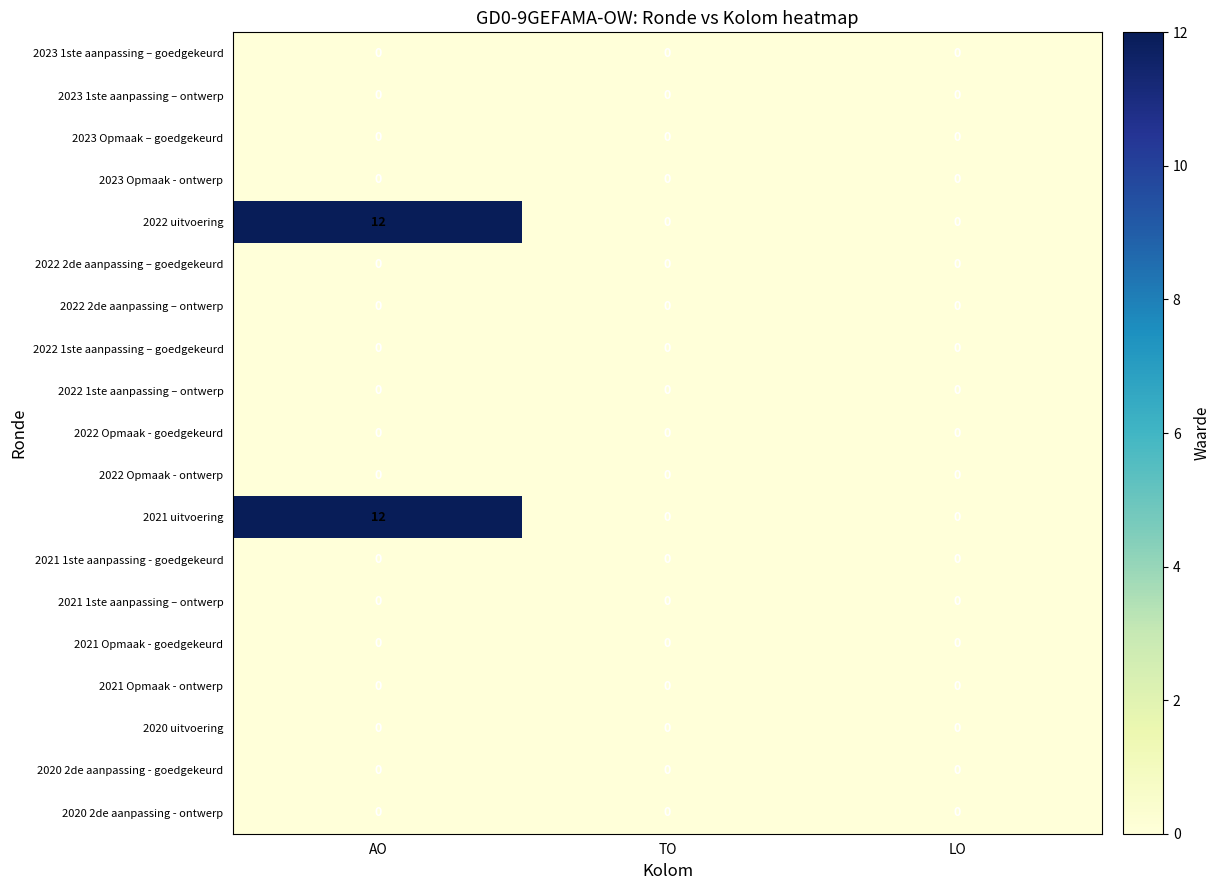

How many categories are shown in the chart?

3